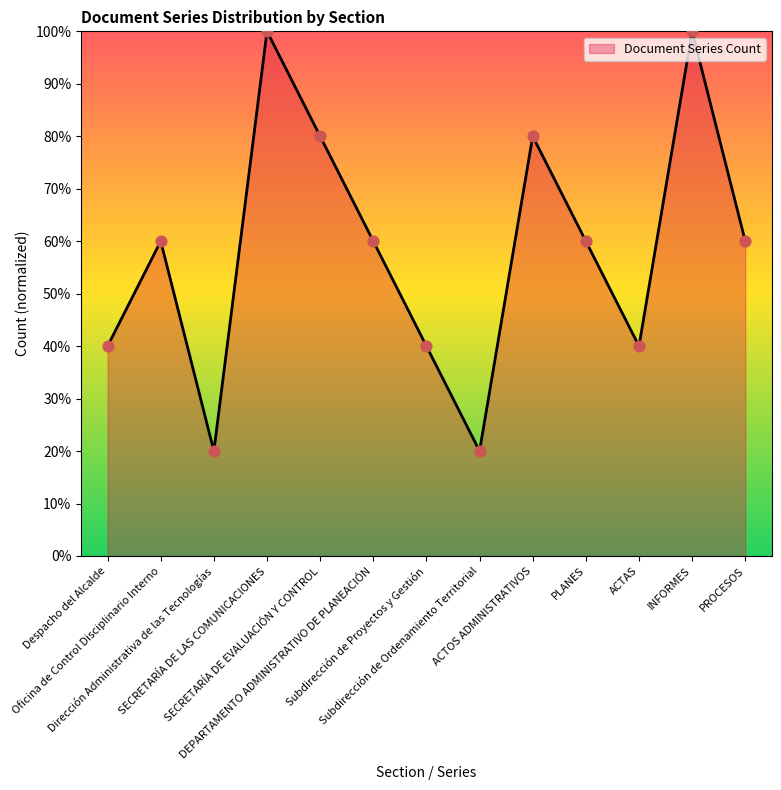

Approximately how many times larger is the value at PROCESOS compared to Dirección Administrativa de las Tecnologías?

3.0